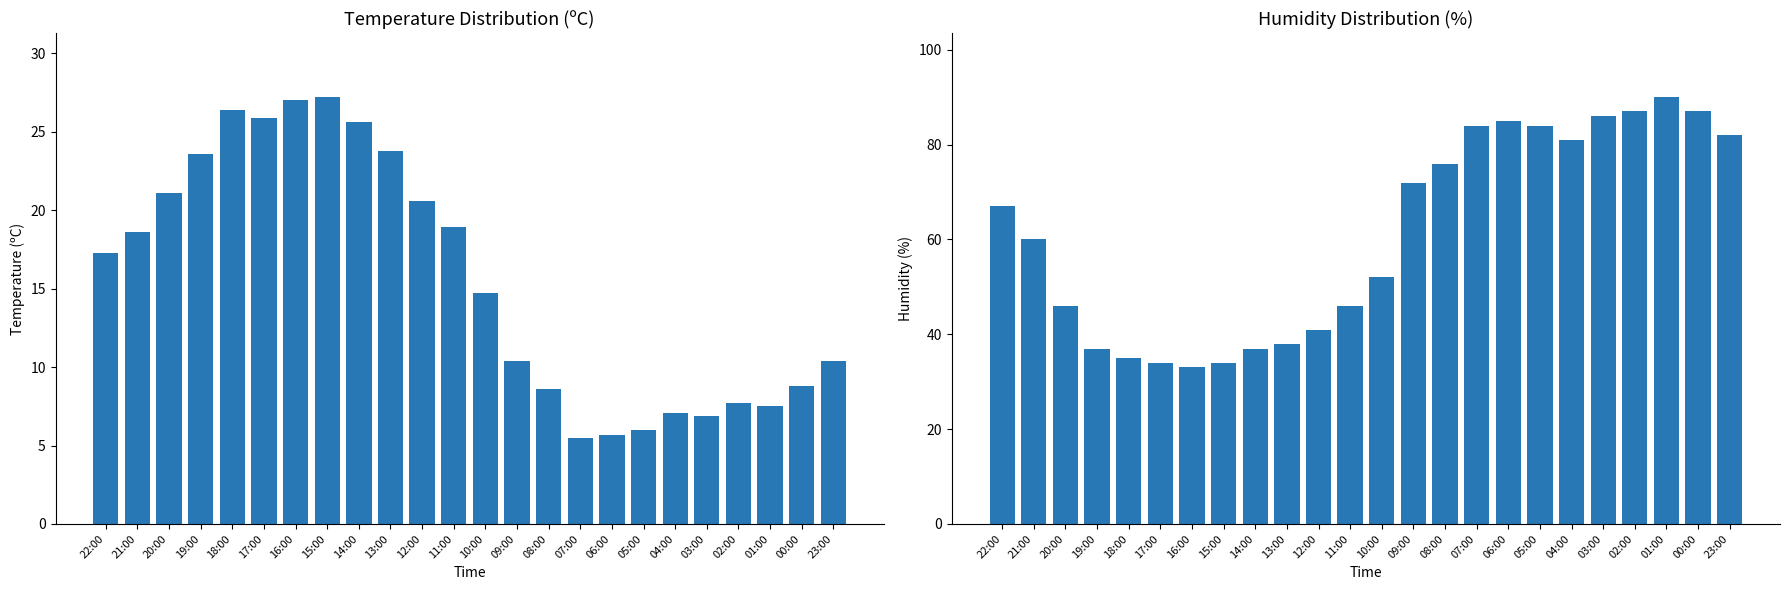

The value of Tenperartura (C) at 18:00 is 10.4. True or false?

False